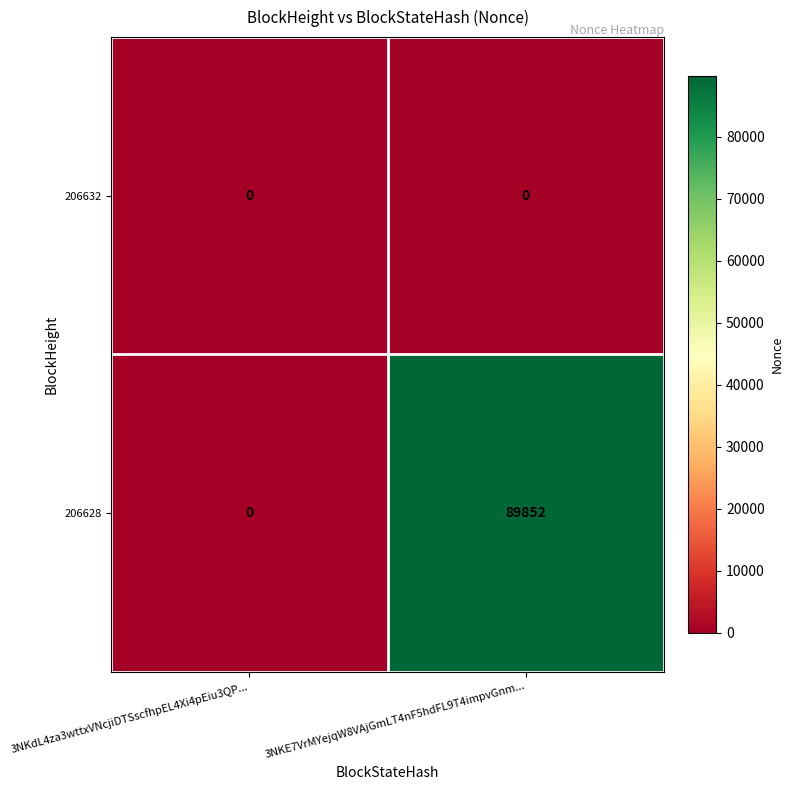

The value of 206628 at 3NKE7VrMYejqW8VAjGmLT4nF5hdFL9T4impvGnm... is 122331. True or false?

False